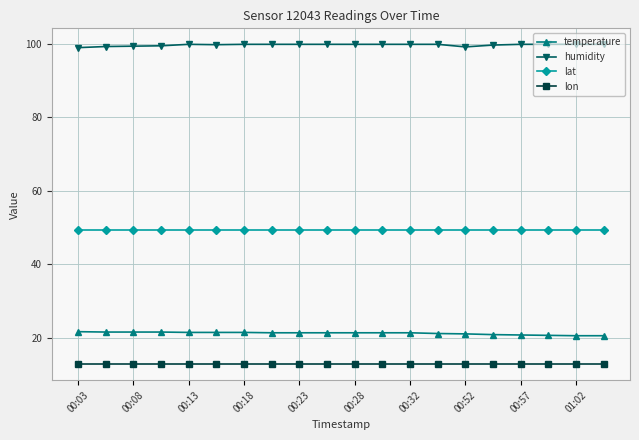

Which series has the largest total across all categories?

humidity